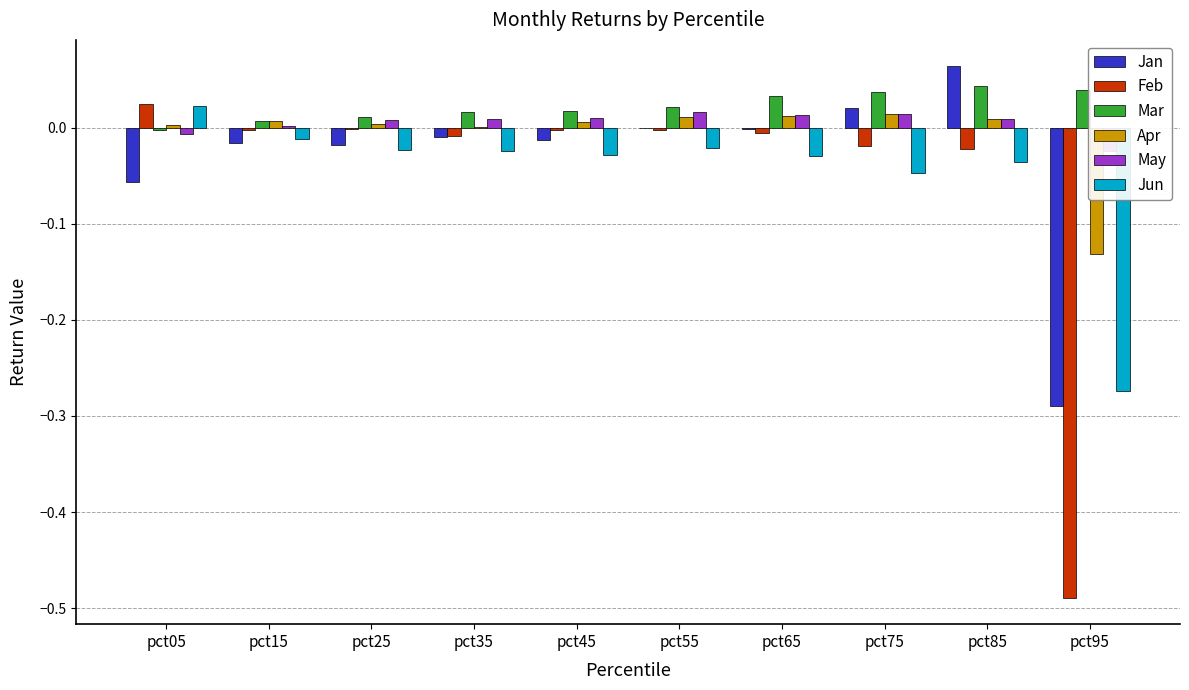

Reading left to right, list all the values displayed in this chart.

Jan: -0.1	-0.0	-0.0	-0.0	-0.0	0.0	-0.0	0.0	0.1	-0.3
Feb: 0.0	-0.0	-0.0	-0.0	-0.0	-0.0	-0.0	-0.0	-0.0	-0.5
Mar: -0.0	0.0	0.0	0.0	0.0	0.0	0.0	0.0	0.0	0.0
Apr: 0.0	0.0	0.0	0.0	0.0	0.0	0.0	0.0	0.0	-0.1
May: -0.0	0.0	0.0	0.0	0.0	0.0	0.0	0.0	0.0	-0.0
Jun: 0.0	-0.0	-0.0	-0.0	-0.0	-0.0	-0.0	-0.0	-0.0	-0.3